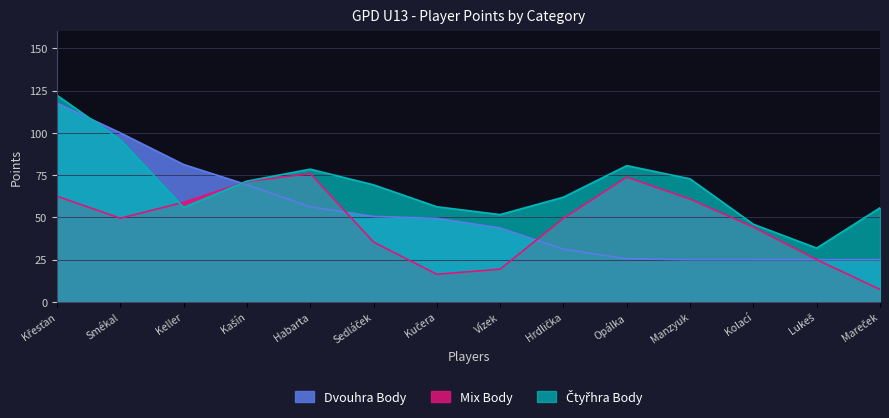

Does the chart display data point markers on the line(s)?

No